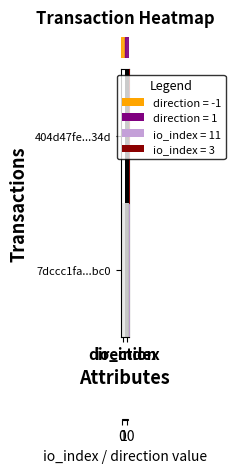

How many categories are shown in the chart?

2